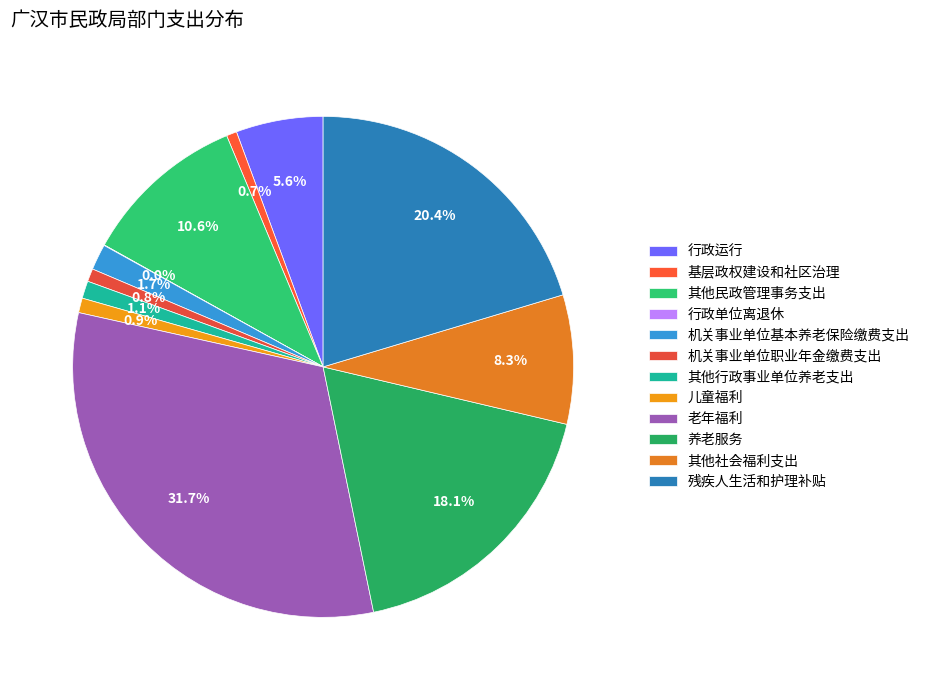

Approximately how many times larger is the value at 其他社会福利支出 compared to 其他行政事业单位养老支出?

7.4